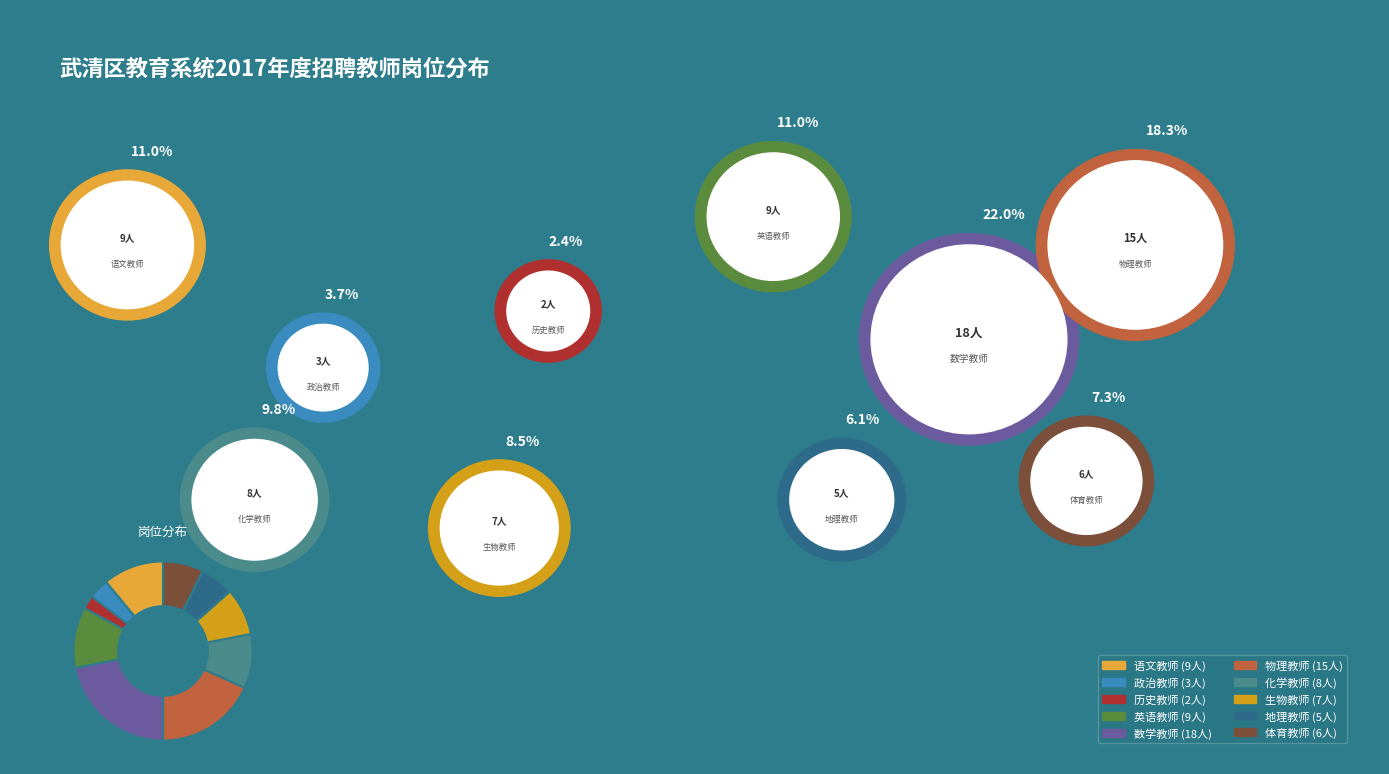

Is there any slice that represents more than half of the pie?

No